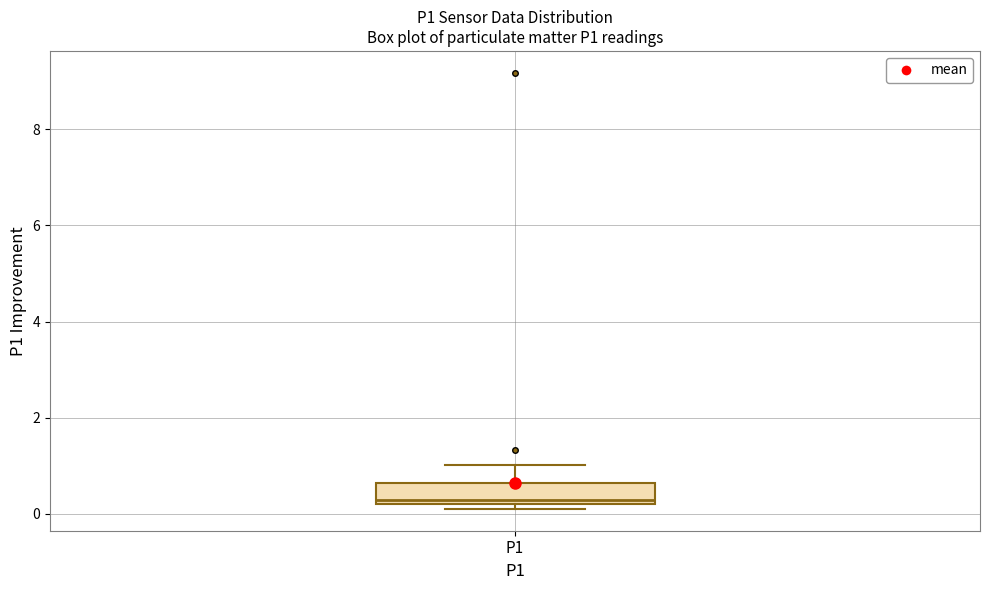

Transcribe this box plot: give where the median line is, the range the box spans, and where the two whiskers end, as read against the y-axis. The values are not printed on the chart, so give them approximately, as read against the axis.

median 0.2 (just above the box's lower edge), box 0.2 to 0.6, whiskers 0.2 (just below the box's lower edge) to 1.0